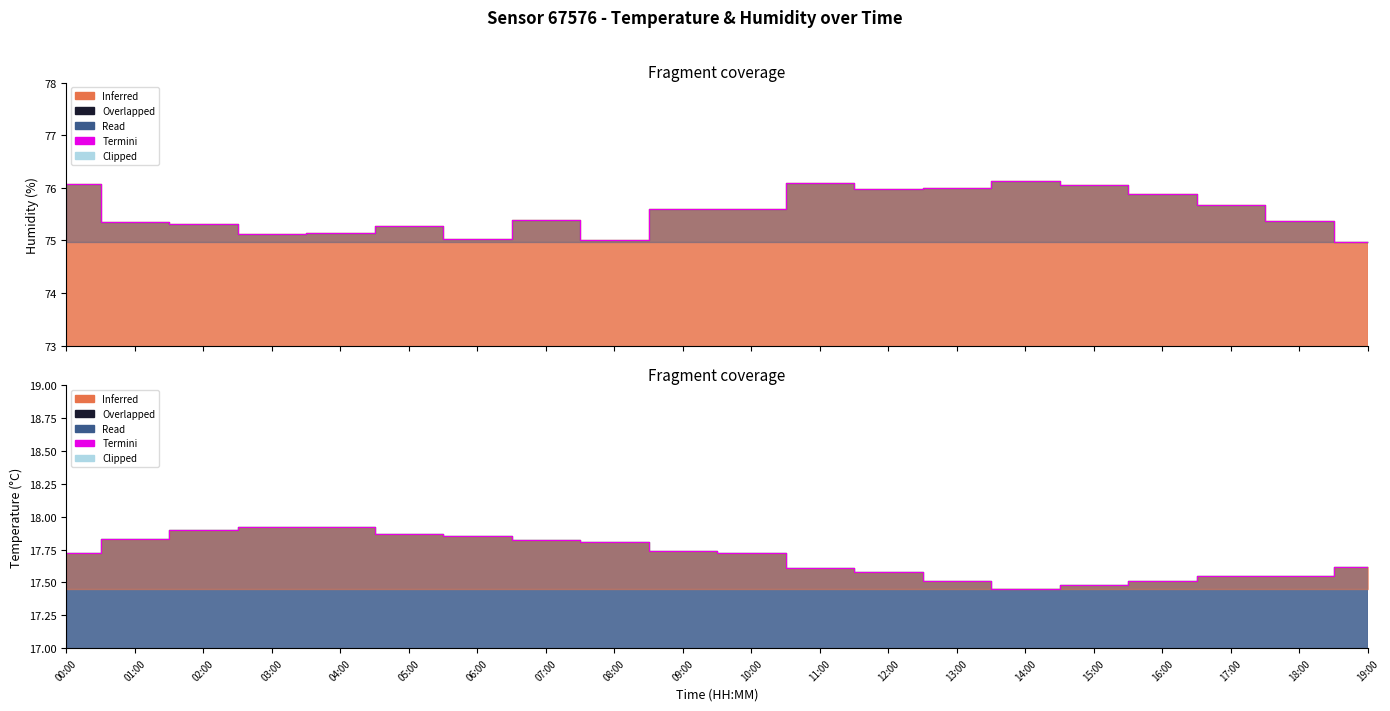

Reading right to left, transcribe all the data shown in this chart.

temperature: 17.6	17.6	17.6	17.5	17.5	17.4	17.5	17.6	17.6	17.7	17.7	17.8	17.8	17.9	17.9	17.9	17.9	17.9	17.8	17.7
humidity: 75.0	75.4	75.7	75.9	76.0	76.1	76.0	76.0	76.1	75.6	75.6	75.0	75.4	75.0	75.3	75.1	75.1	75.3	75.3	76.1